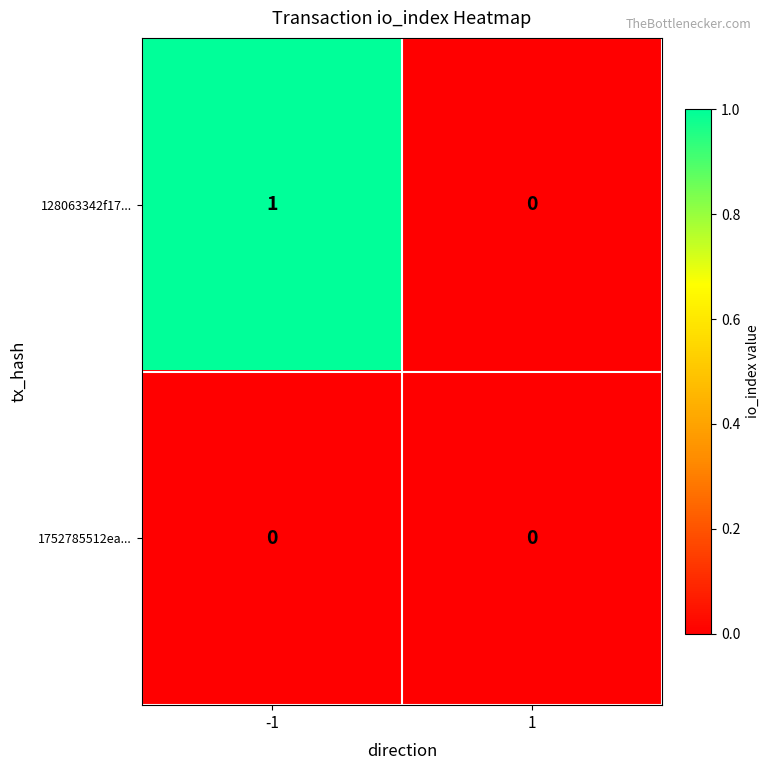

Which label corresponds to the largest value in the chart?

-1